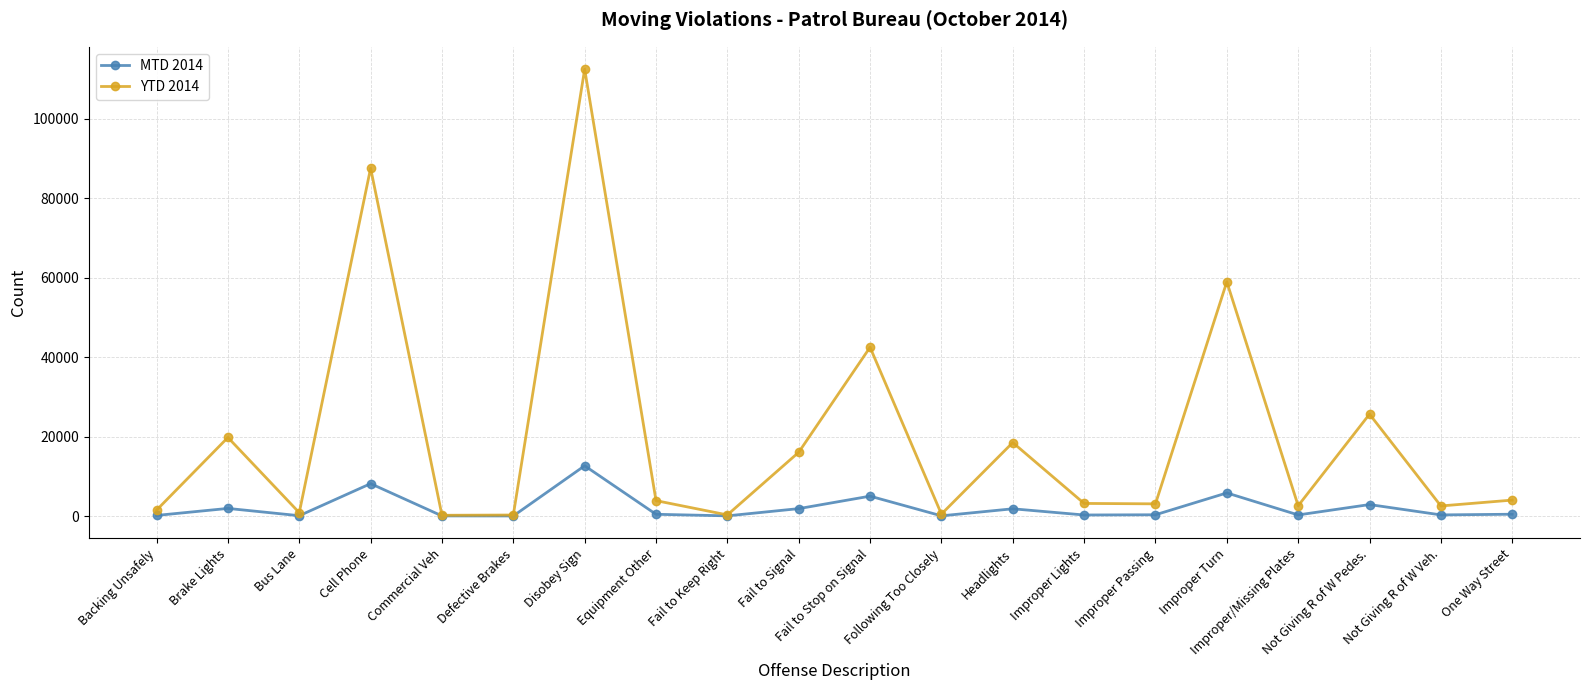

What is the smallest value displayed?

22